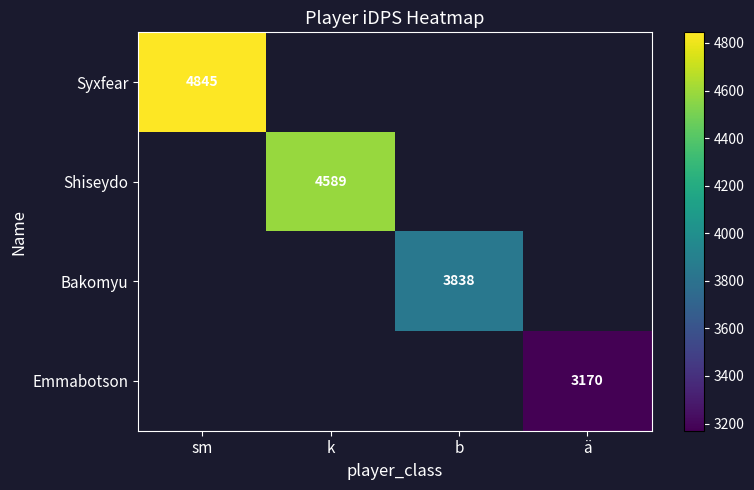

Rank the series by their average value, from highest to lowest.

Syxfear, Shiseydo, Bakomyu, Emmabotson